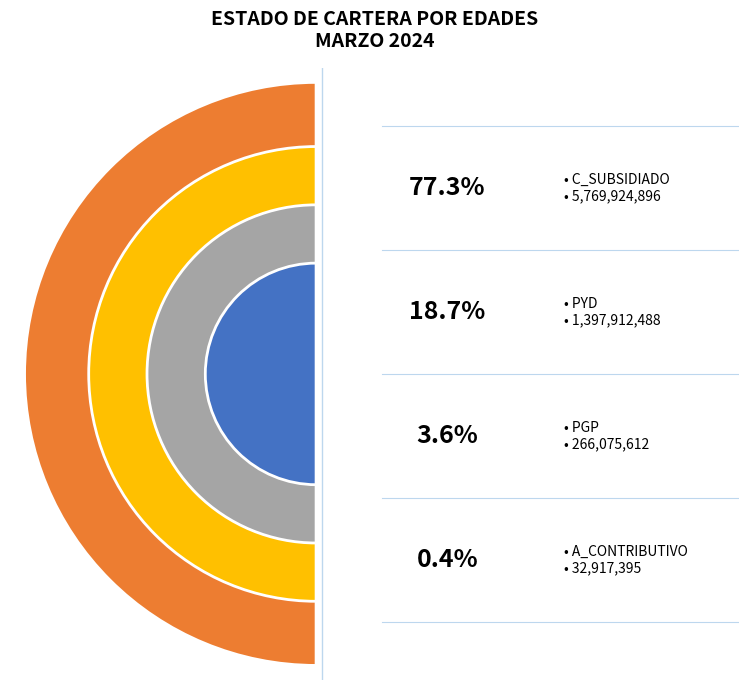

Which slice is the largest?

C_SUBSIDIADO